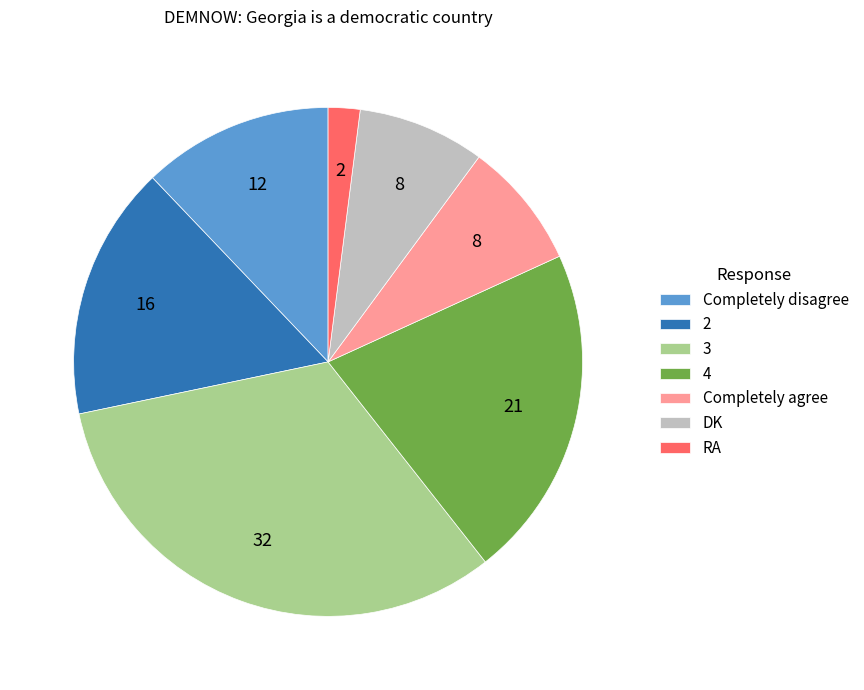

Which category has the biggest portion of the pie?

3